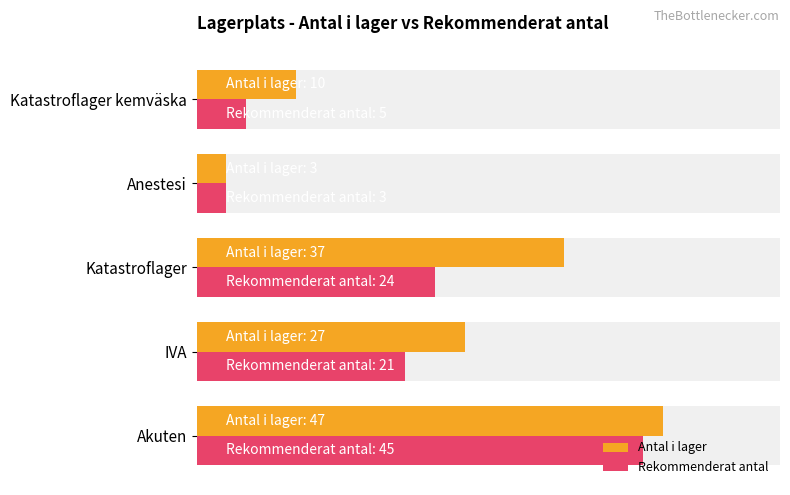

At IVA, list the series in order from smallest to largest.

Rekommenderat antal, Antal i lager